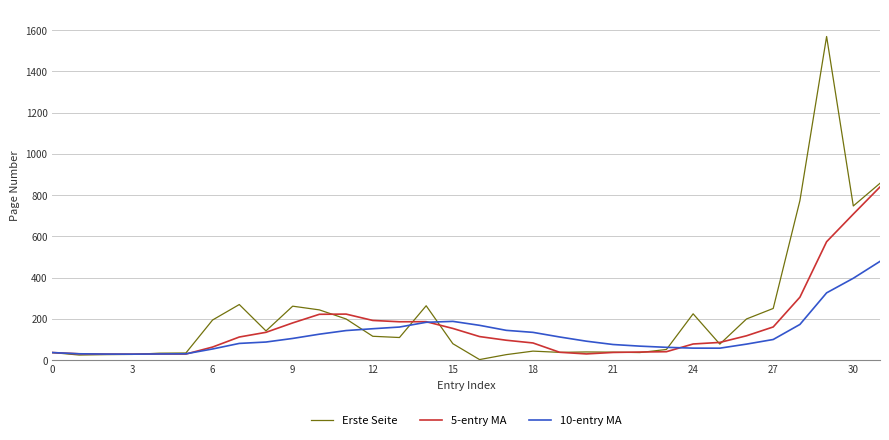

What is the greatest value displayed?

1569.0